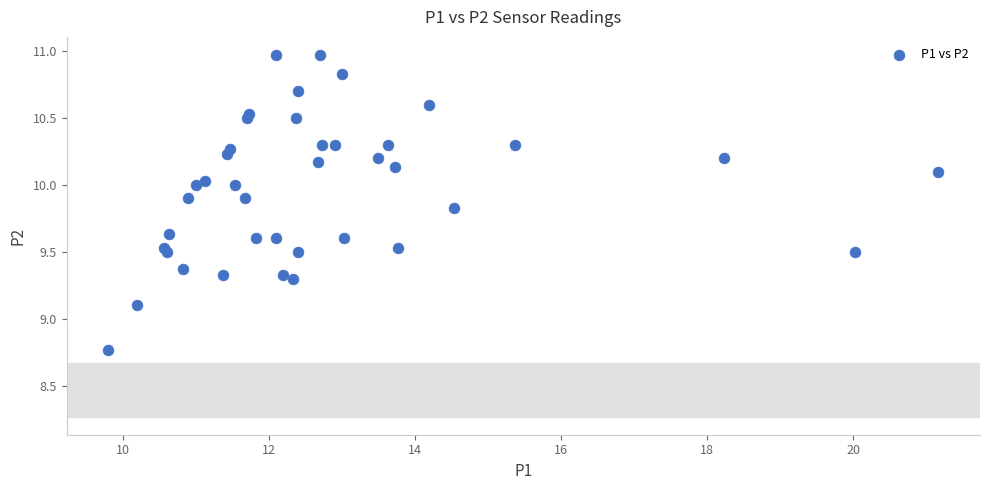

What Y value in the scatter plot is closest to 9?

9.1